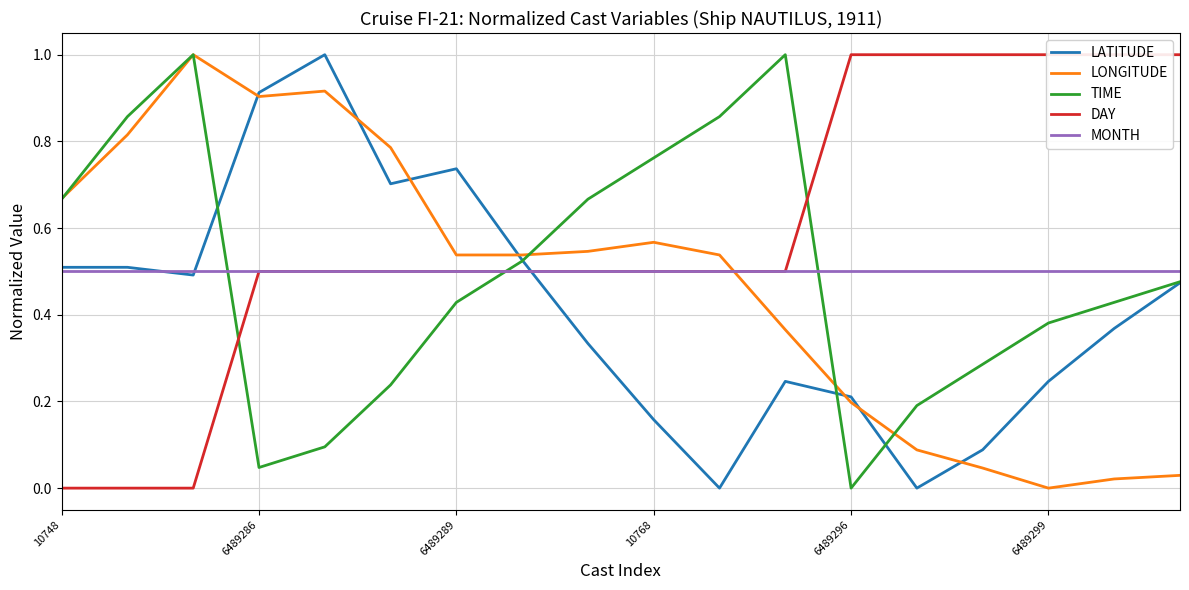

The MONTH series shows 0.5 at 6489289. True or false?

True